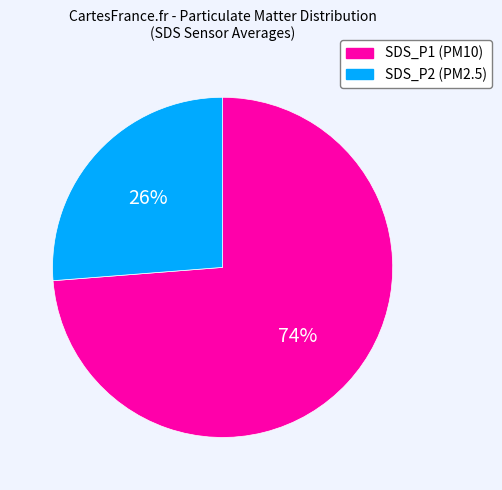

Do SDS_P2 and SDS_P1 together represent more than half of the pie?

Yes